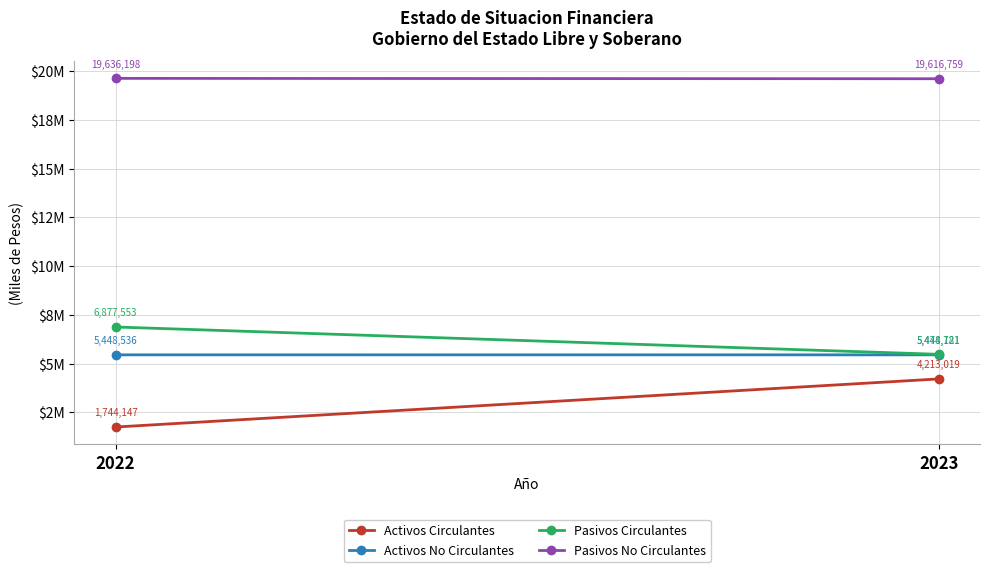

Which series has the largest range (max minus min)?

Activos Circulantes